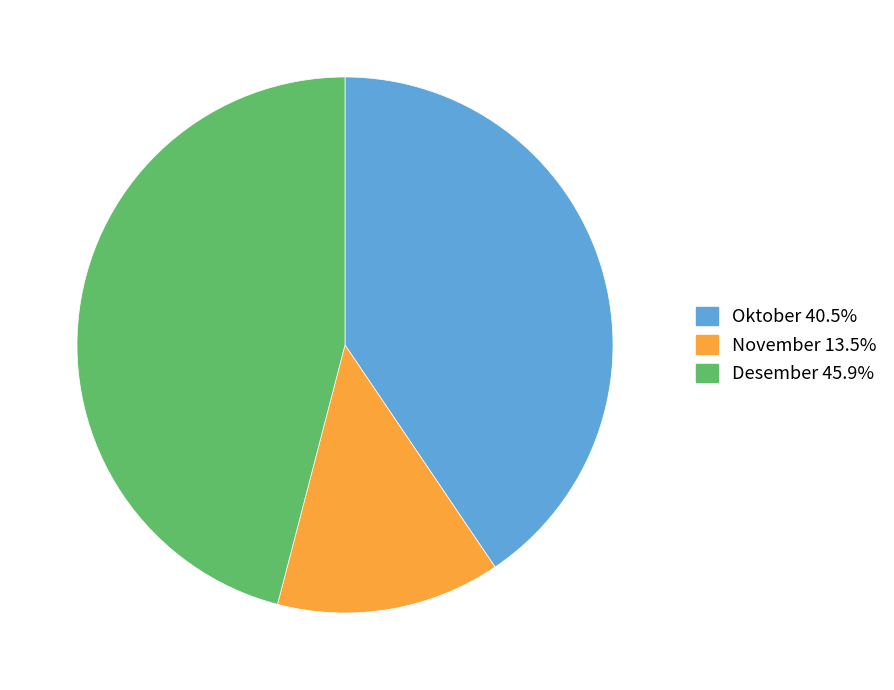

Which slice is the smallest?

November